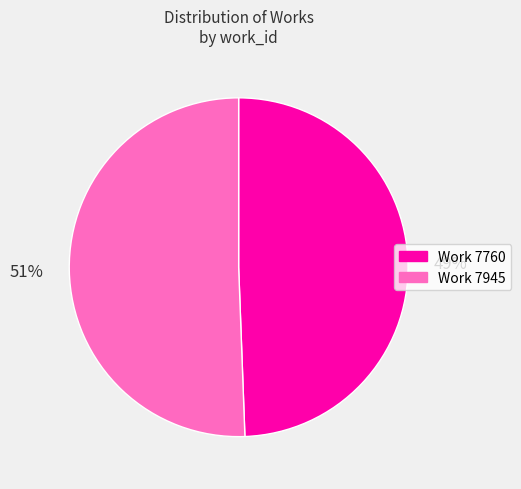

Combined, do Work 7945 and Work 7760 account for over 50%?

Yes